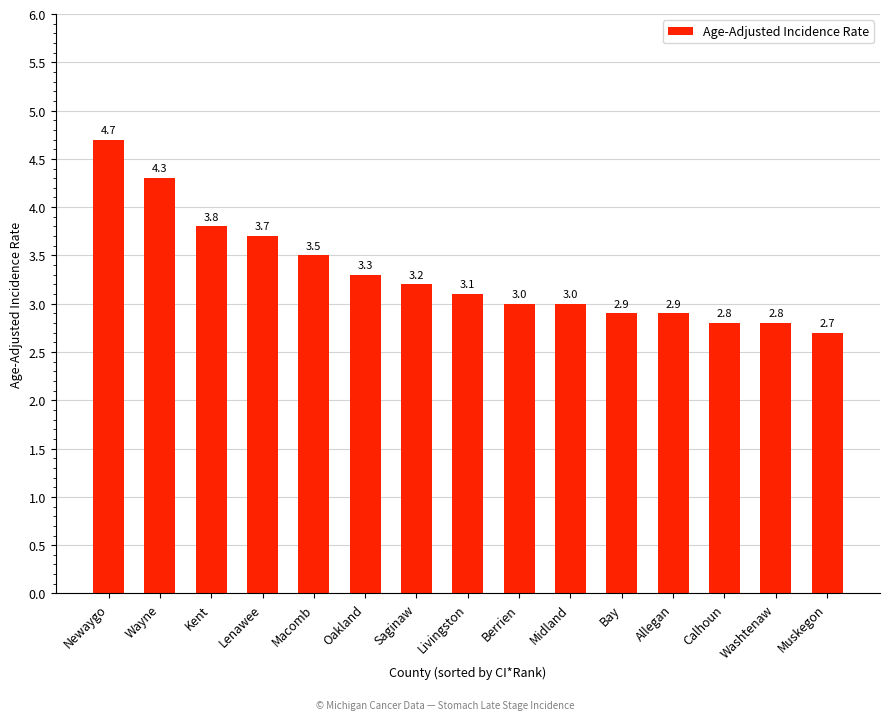

What is the value of the 11th bar from the left?

2.9